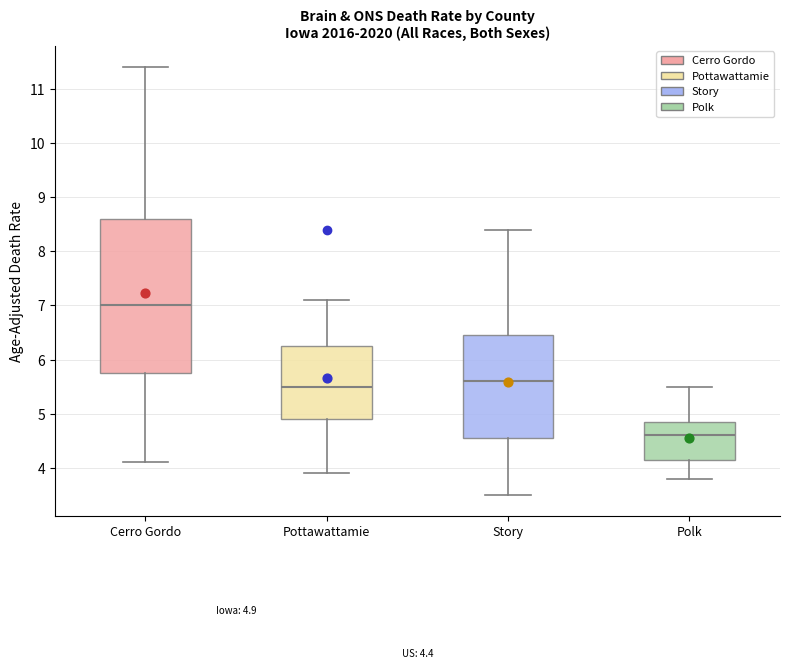

Which box has the highest median line?

Cerro Gordo